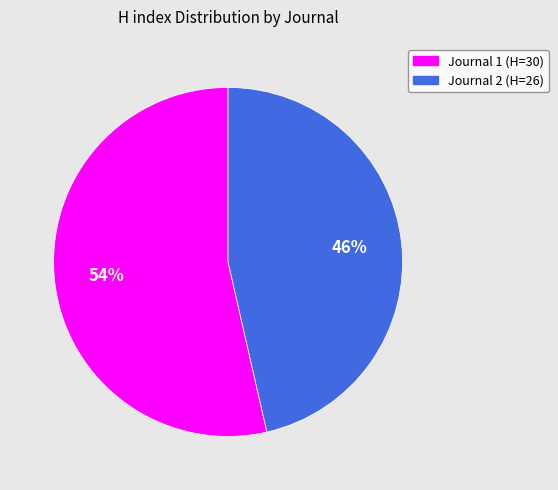

To the nearest percent, what is the average slice percentage?

50%